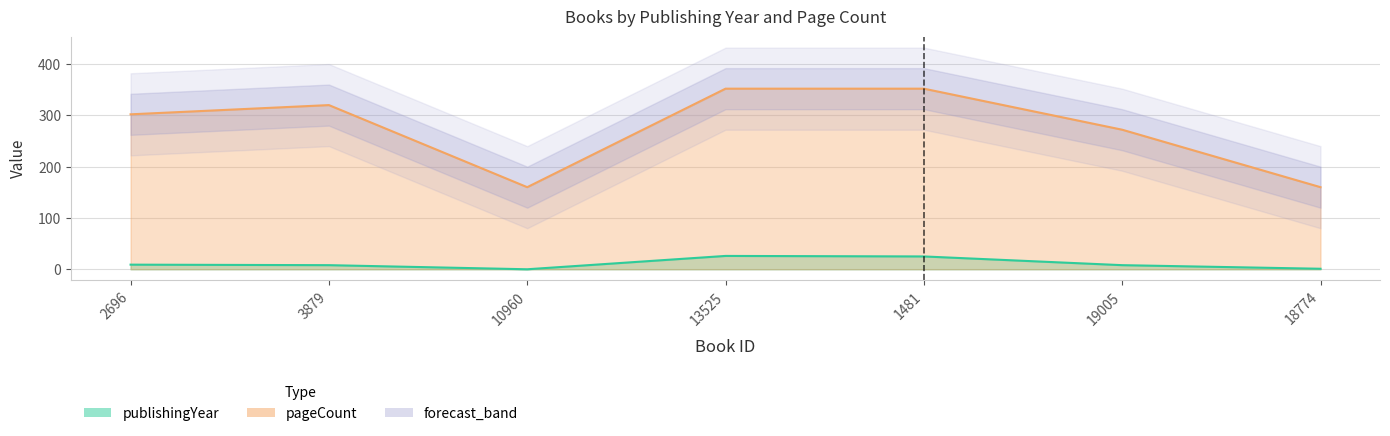

What is the label of the 4th point from the right?

13525